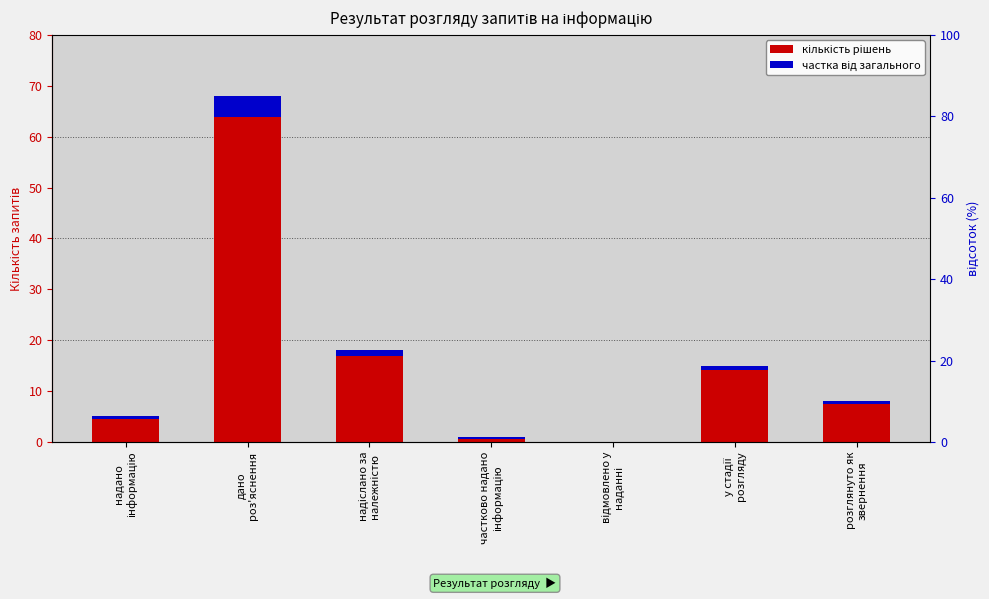

At how many categories does at least one series exceed 7?

4